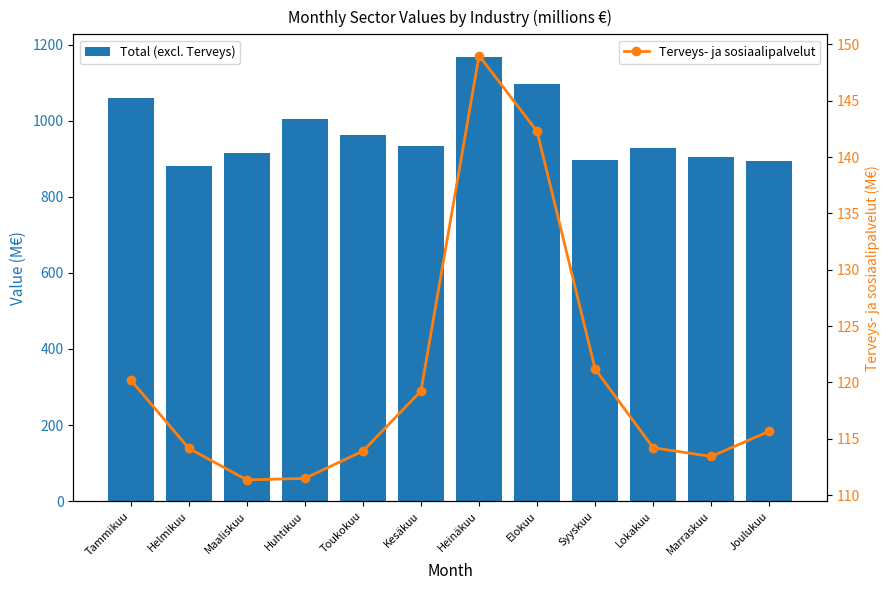

Reading left to right, what are all the values shown in this chart?

Total (excl. Terveys): Tammikuu=1059.1	Helmikuu=881.3	Maaliskuu=913.8	Huhtikuu=1003.4	Toukokuu=961.3	Kesäkuu=934.0	Heinäkuu=1168.4	Elokuu=1095.0	Syyskuu=897.8	Lokakuu=928.1	Marraskuu=903.5	Joulukuu=893.1
Terveys- ja sosiaalipalvelut: Tammikuu=120.2	Helmikuu=114.1	Maaliskuu=111.3	Huhtikuu=111.5	Toukokuu=113.9	Kesäkuu=119.2	Heinäkuu=149.0	Elokuu=142.3	Syyskuu=121.2	Lokakuu=114.2	Marraskuu=113.4	Joulukuu=115.7